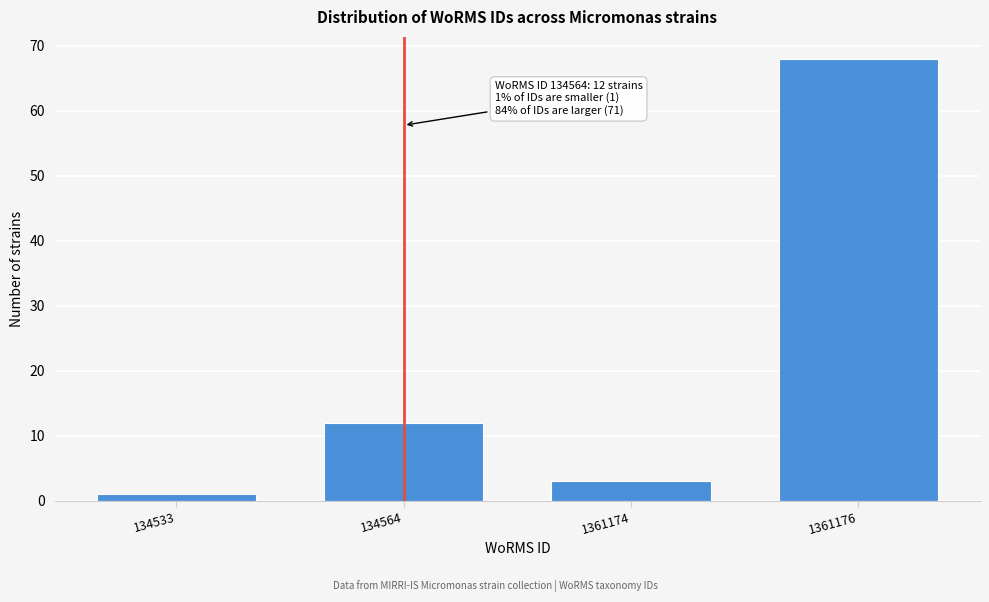

Reading left to right, extract all data points from this chart.

134533=1	134564=12	1361174=3	1361176=68